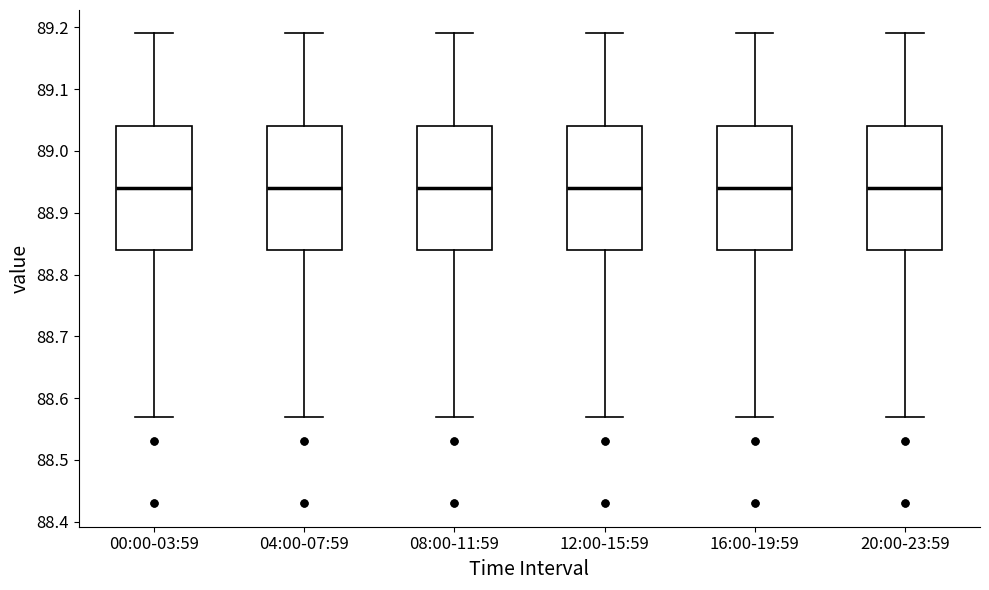

Where does the lower whisker of the box for 16:00-19:59 end on the y-axis? The values are not printed on the chart, so give them approximately, as read against the axis.

88.57